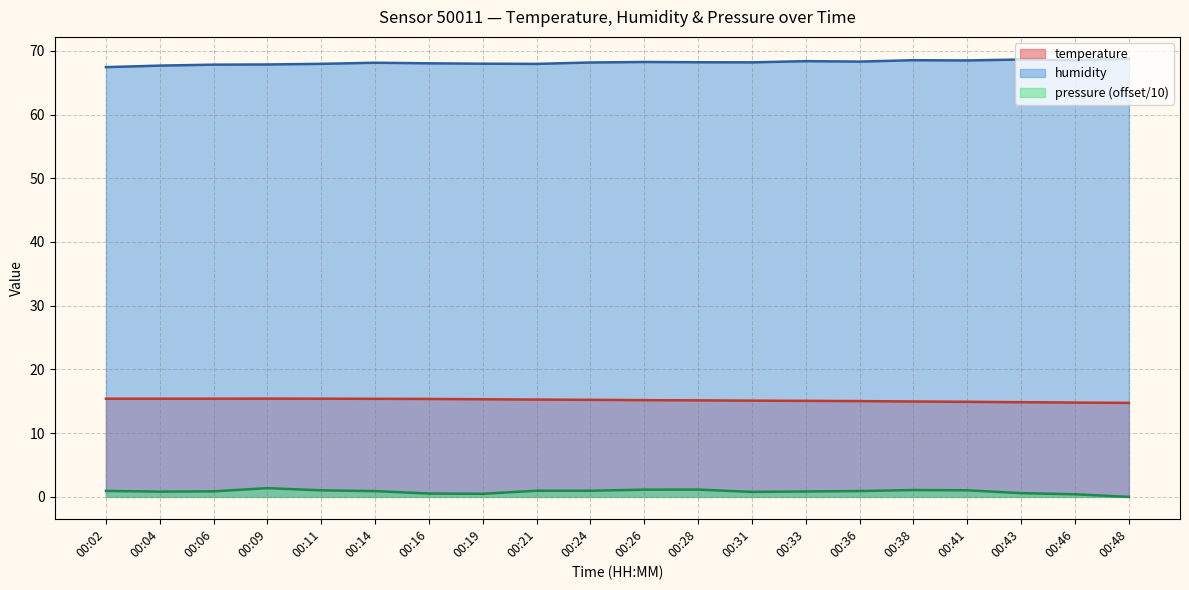

True or false: humidity has a value of 67.9 at 00:09.

True